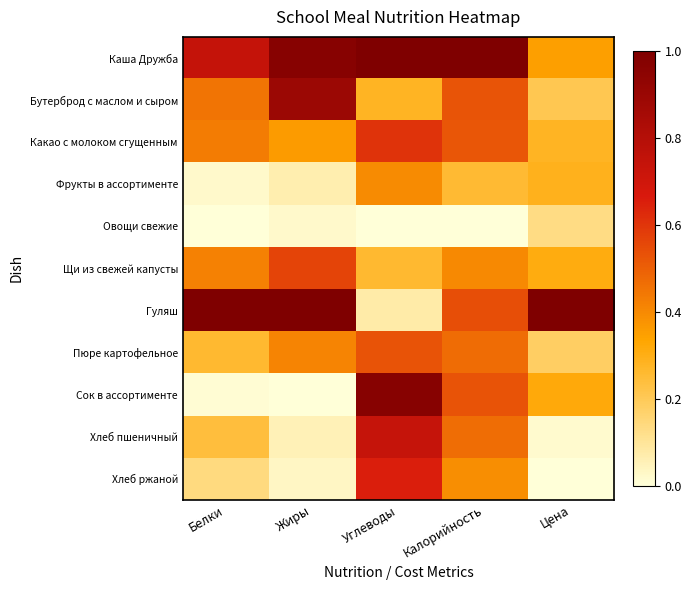

What is the spread (max minus min) of values at Углеводы?

1.0